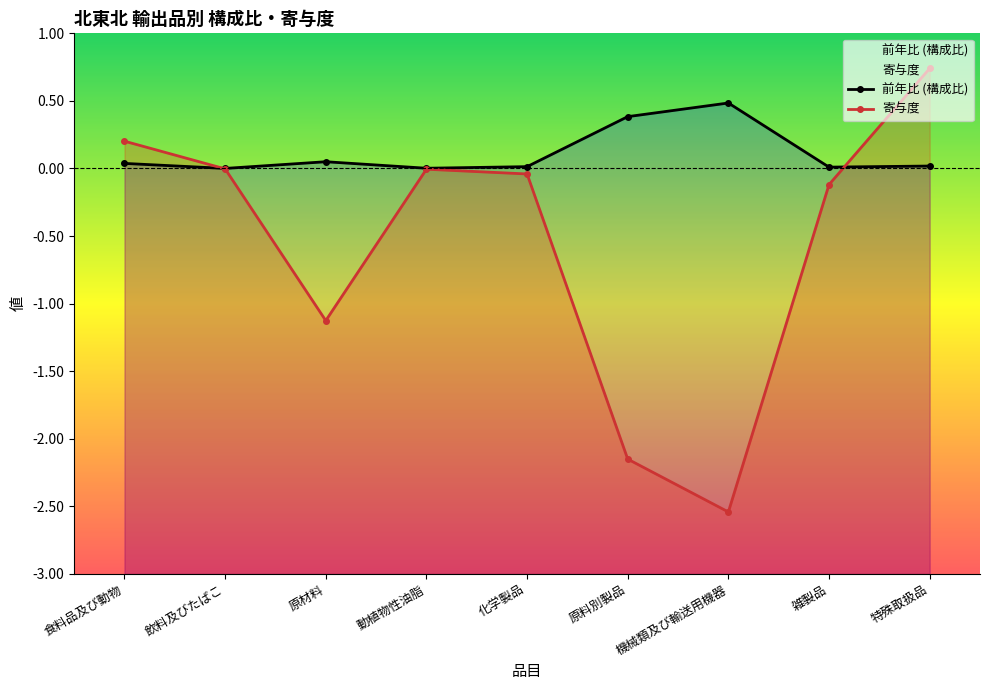

True or false: 前年比 (構成比) has more than 2 points higher than both neighbors.

False